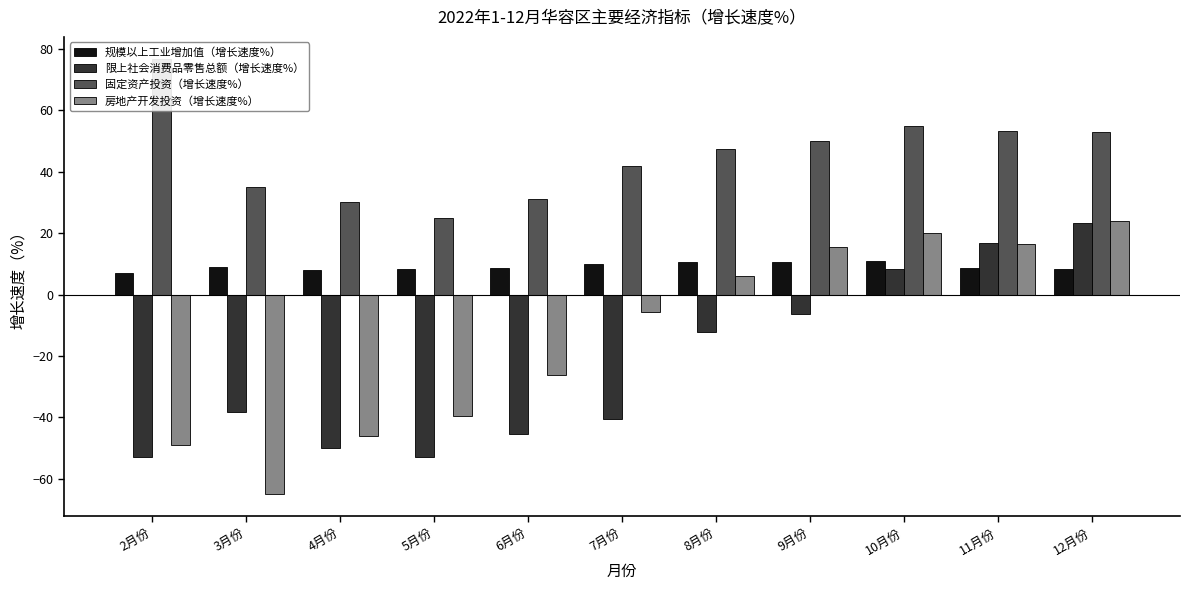

What position from the right is 11月份?

2